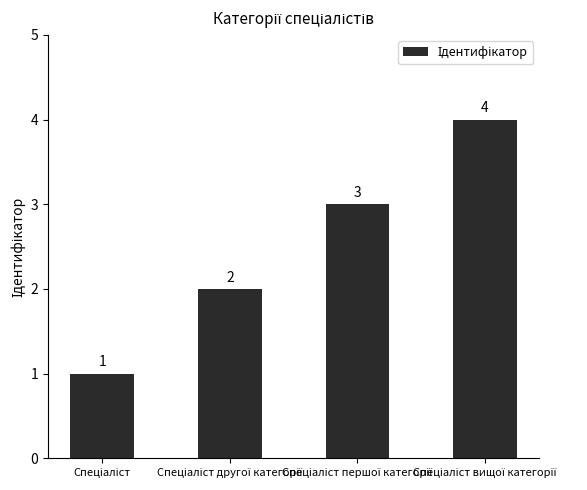

Count the values in the range 2 to 4.

3